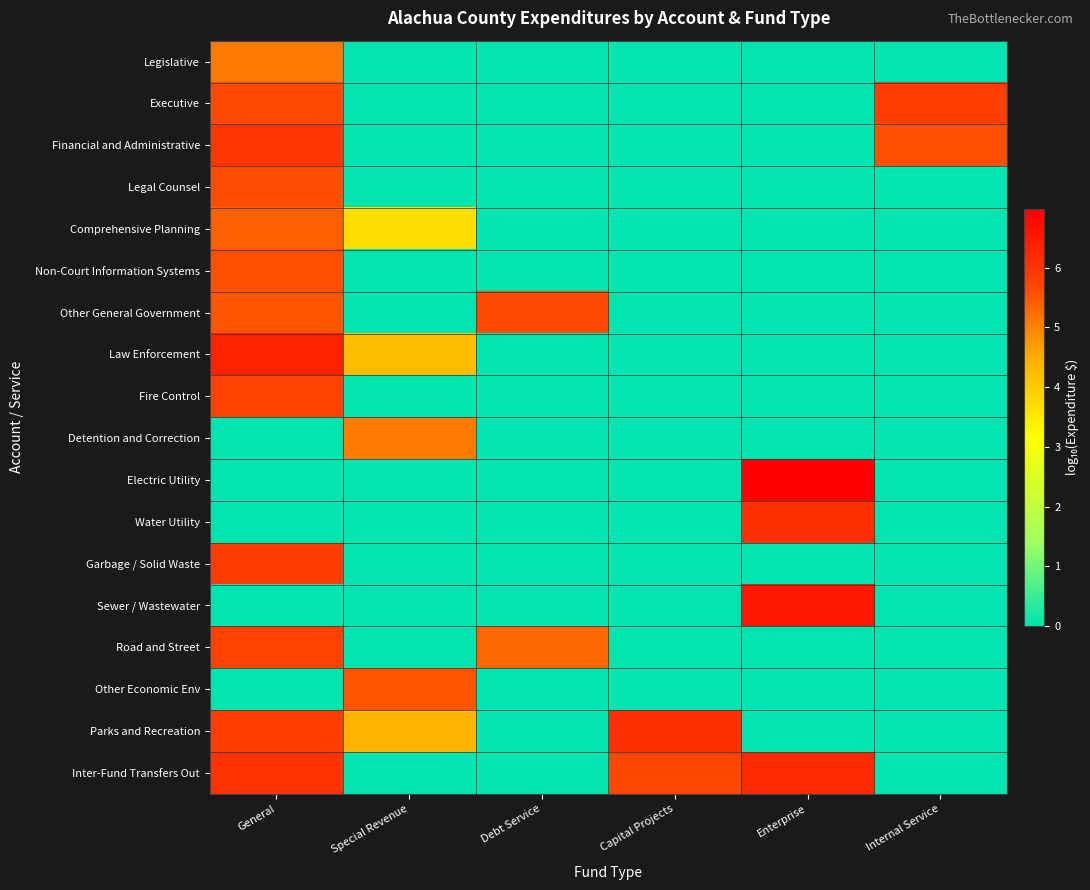

Reading left to right, transcribe all the data shown in this chart.

Legislative: General=5.1	Special Revenue=0.0	Debt Service=0.0	Capital Projects=0.0	Enterprise=0.0	Internal Service=0.0
Executive: General=5.6	Special Revenue=0.0	Debt Service=0.0	Capital Projects=0.0	Enterprise=0.0	Internal Service=5.8
Financial and Administrative: General=6.0	Special Revenue=0.0	Debt Service=0.0	Capital Projects=0.0	Enterprise=0.0	Internal Service=5.6
Legal Counsel: General=5.6	Special Revenue=0.0	Debt Service=0.0	Capital Projects=0.0	Enterprise=0.0	Internal Service=0.0
Comprehensive Planning: General=5.4	Special Revenue=3.7	Debt Service=0.0	Capital Projects=0.0	Enterprise=0.0	Internal Service=0.0
Non-Court Information Systems: General=5.6	Special Revenue=0.0	Debt Service=0.0	Capital Projects=0.0	Enterprise=0.0	Internal Service=0.0
Other General Government: General=5.5	Special Revenue=0.0	Debt Service=5.6	Capital Projects=0.0	Enterprise=0.0	Internal Service=0.0
Law Enforcement: General=6.4	Special Revenue=4.2	Debt Service=0.0	Capital Projects=0.0	Enterprise=0.0	Internal Service=0.0
Fire Control: General=5.8	Special Revenue=0.0	Debt Service=0.0	Capital Projects=0.0	Enterprise=0.0	Internal Service=0.0
Detention and Correction: General=0.0	Special Revenue=5.1	Debt Service=0.0	Capital Projects=0.0	Enterprise=0.0	Internal Service=0.0
Electric Utility: General=0.0	Special Revenue=0.0	Debt Service=0.0	Capital Projects=0.0	Enterprise=7.0	Internal Service=0.0
Water Utility: General=0.0	Special Revenue=0.0	Debt Service=0.0	Capital Projects=0.0	Enterprise=6.1	Internal Service=0.0
Garbage / Solid Waste: General=5.9	Special Revenue=0.0	Debt Service=0.0	Capital Projects=0.0	Enterprise=0.0	Internal Service=0.0
Sewer / Wastewater: General=0.0	Special Revenue=0.0	Debt Service=0.0	Capital Projects=0.0	Enterprise=6.6	Internal Service=0.0
Road and Street: General=5.8	Special Revenue=0.0	Debt Service=5.3	Capital Projects=0.0	Enterprise=0.0	Internal Service=0.0
Other Economic Env: General=0.0	Special Revenue=5.5	Debt Service=0.0	Capital Projects=0.0	Enterprise=0.0	Internal Service=0.0
Parks and Recreation: General=5.8	Special Revenue=4.3	Debt Service=0.0	Capital Projects=6.1	Enterprise=0.0	Internal Service=0.0
Inter-Fund Transfers Out: General=6.1	Special Revenue=0.0	Debt Service=0.0	Capital Projects=5.7	Enterprise=6.2	Internal Service=0.0